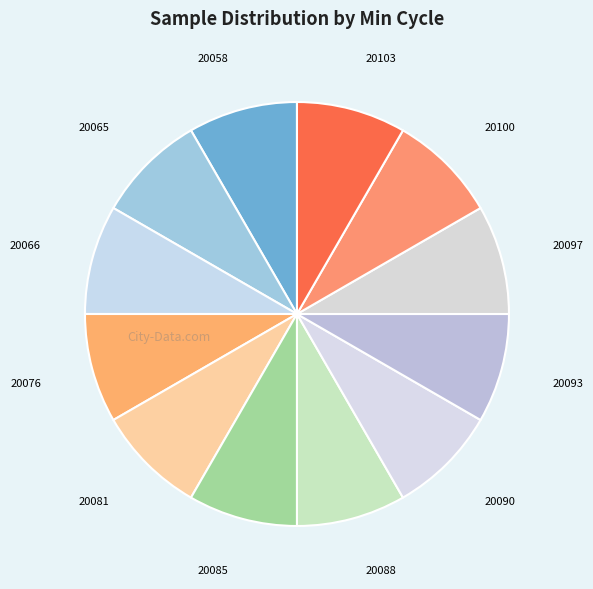

How many slices are in this pie chart?

12